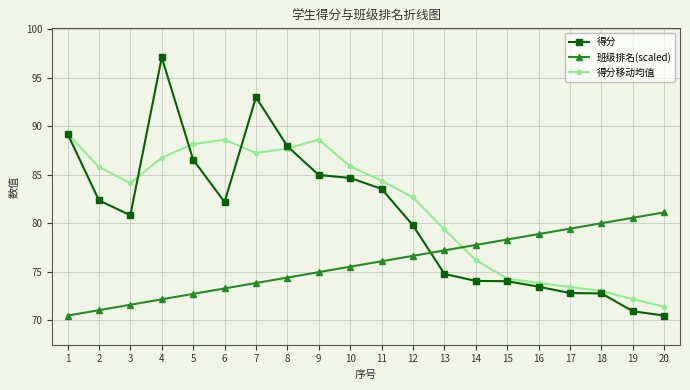

Which series has the widest spread of values?

得分